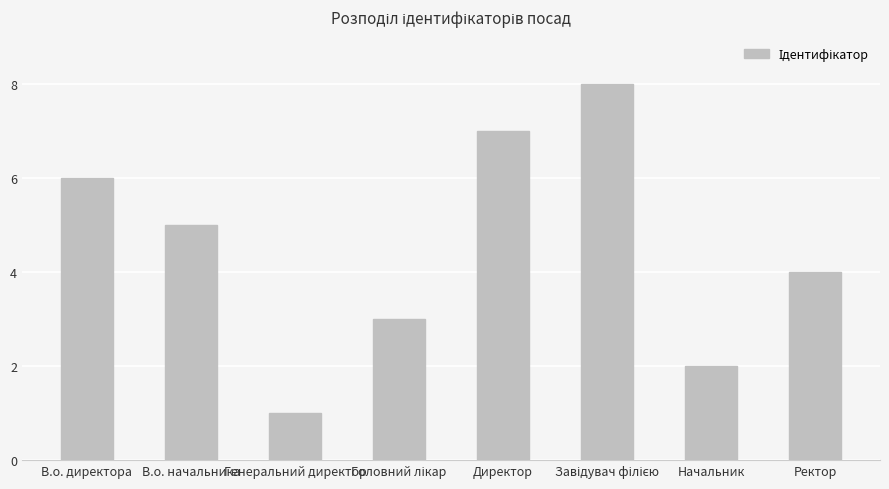

Is it true that the value at Директор is 7?

True